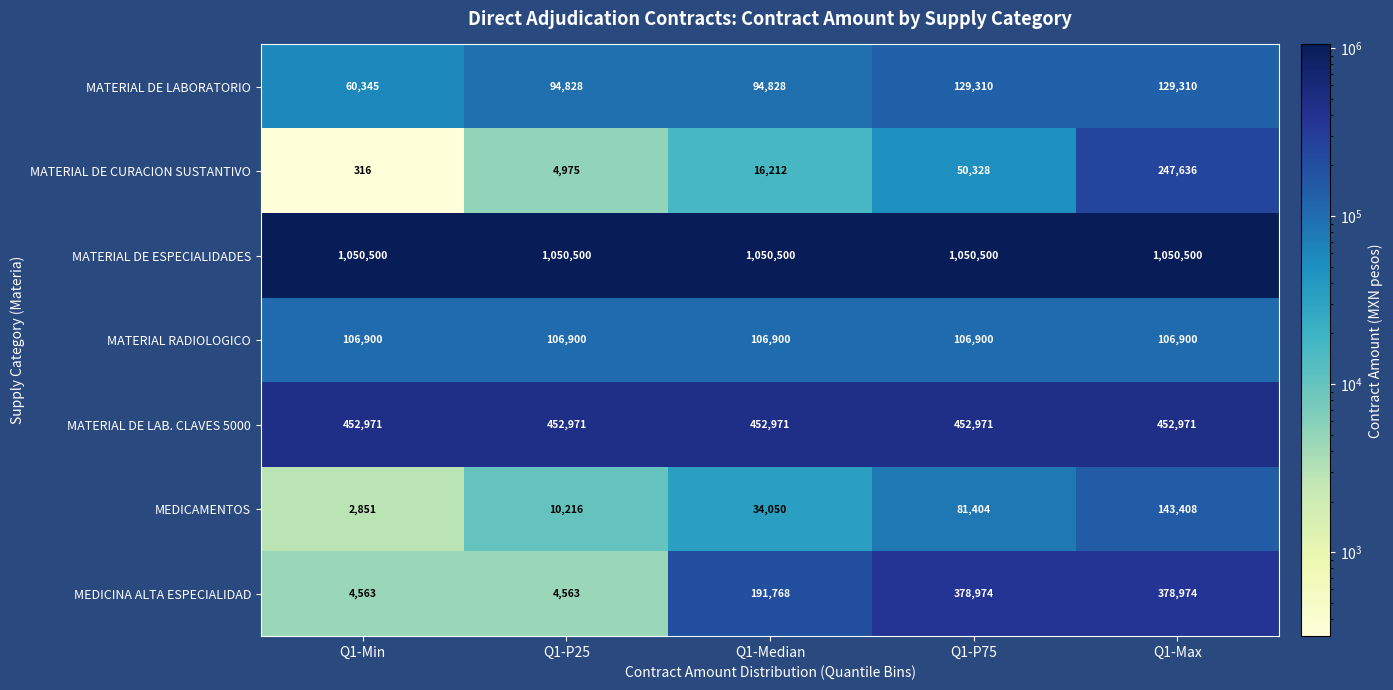

What is the greatest value displayed?

1050500